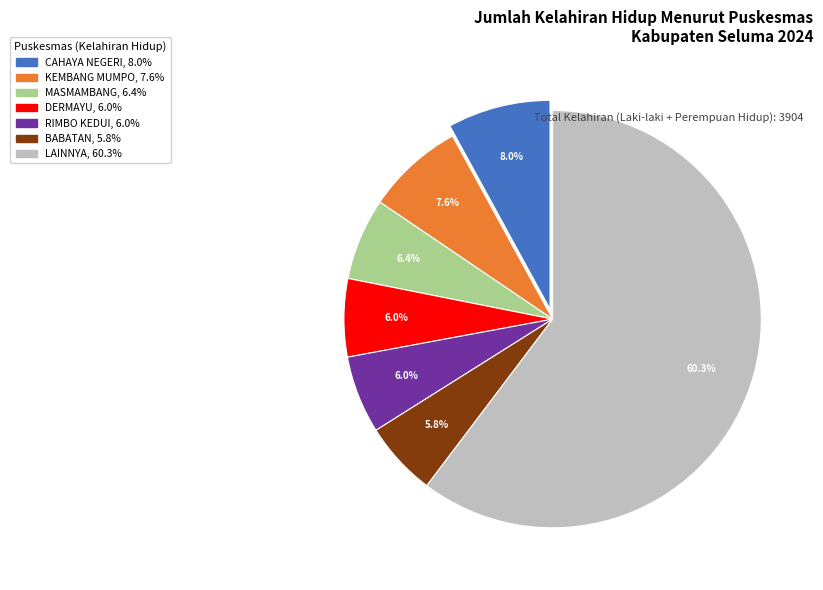

Is there a majority slice in this chart?

Yes